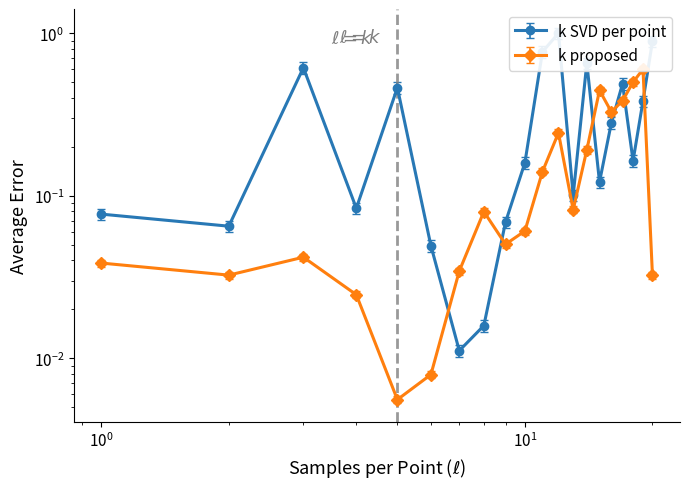

What is the difference between the maximum and second lowest values in the k SVD per point series?

1.0